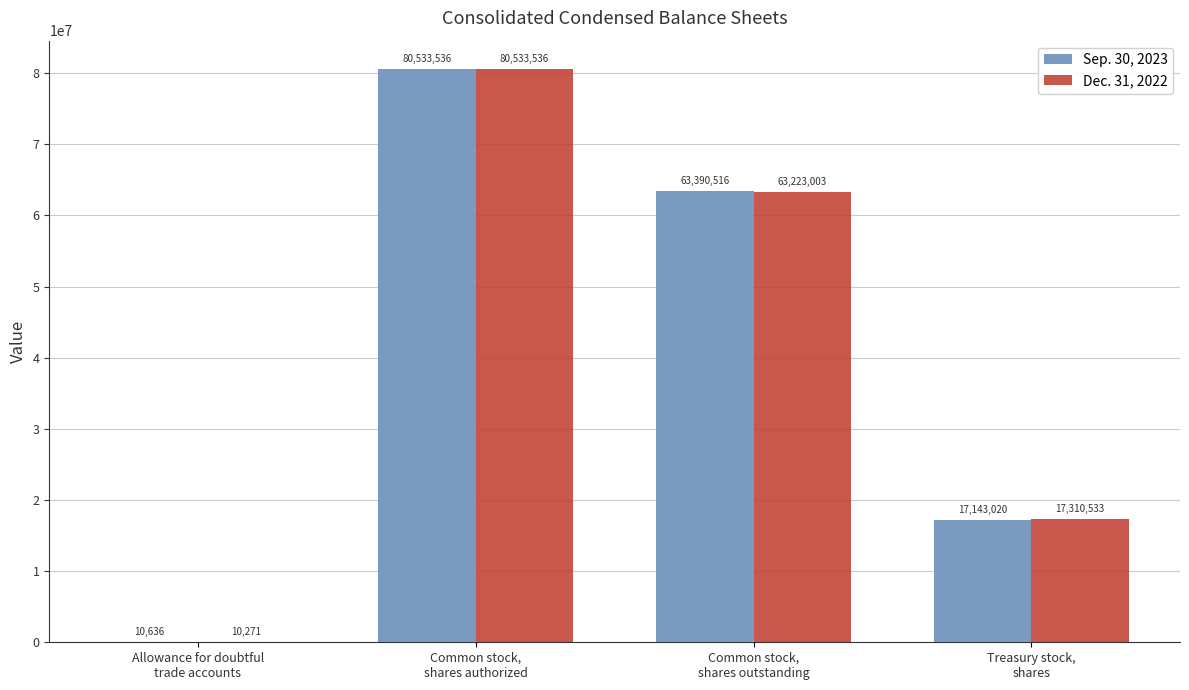

At which category is the sum across all series the highest?

Common stock,
shares authorized